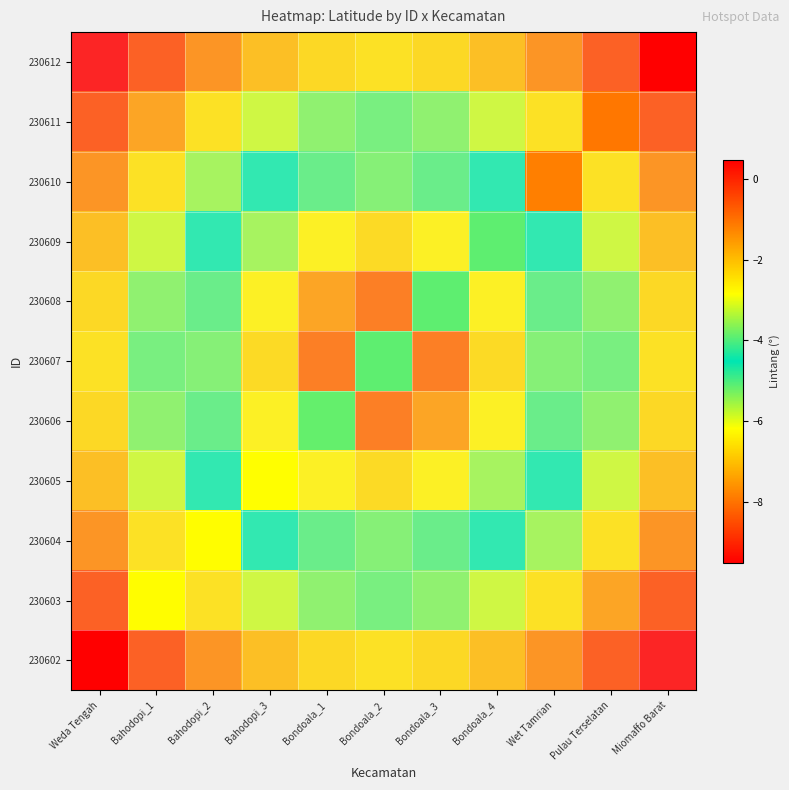

List the series in order of their overall mean, highest first.

230602, 230603, 230604, 230605, 230606, 230607, 230608, 230609, 230610, 230611, 230612